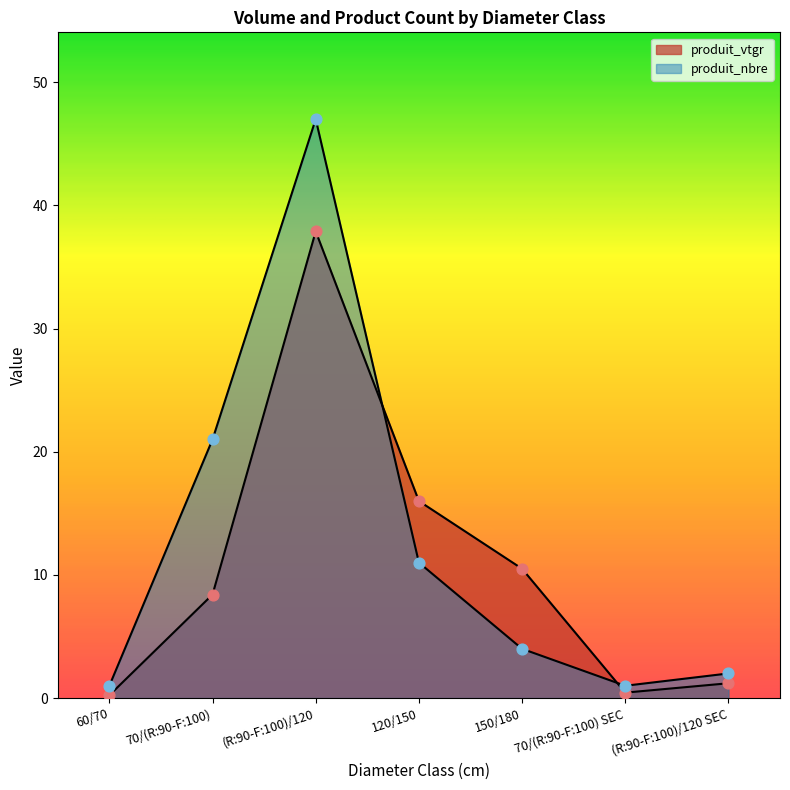

At how many categories does at least one series exceed 20?

2